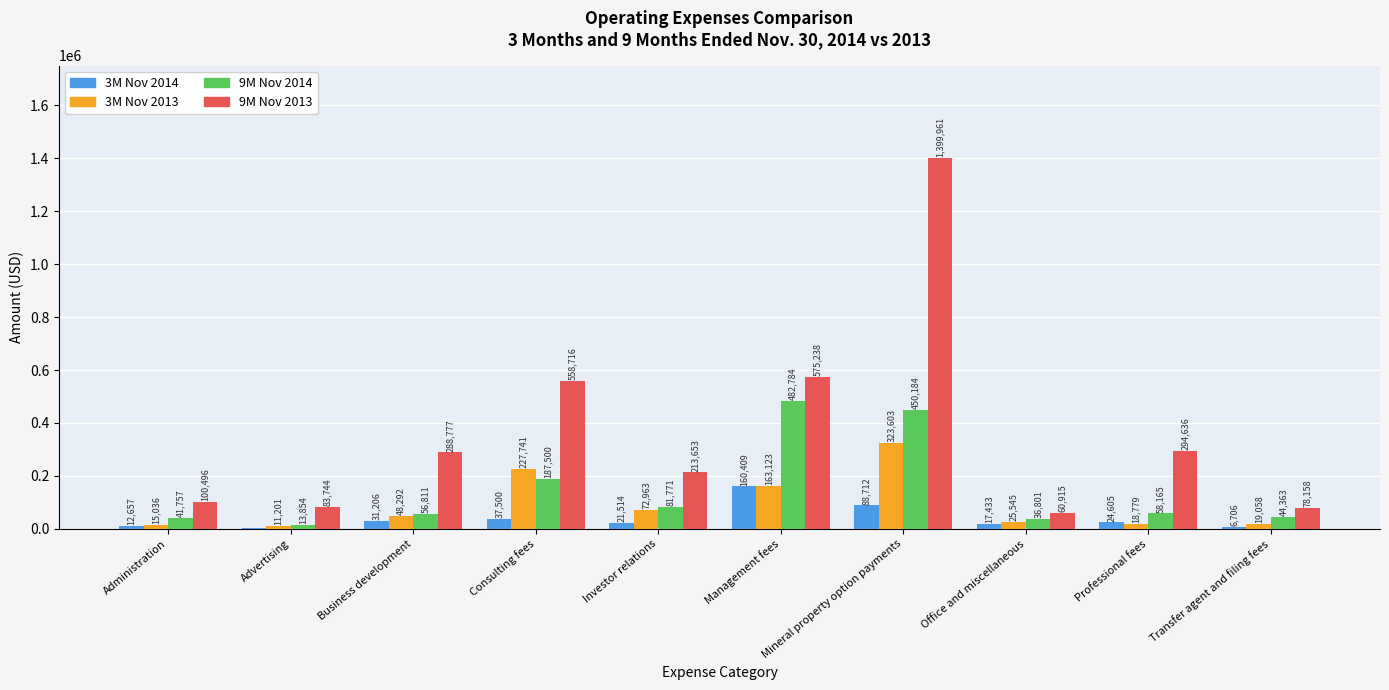

What is the average value of the 3M Nov 2014 series?

40384